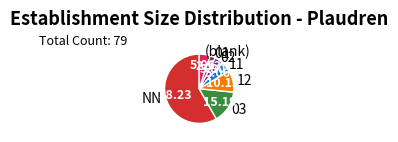

What is the ratio of the value at 03 to the value at (blank)?

3.0